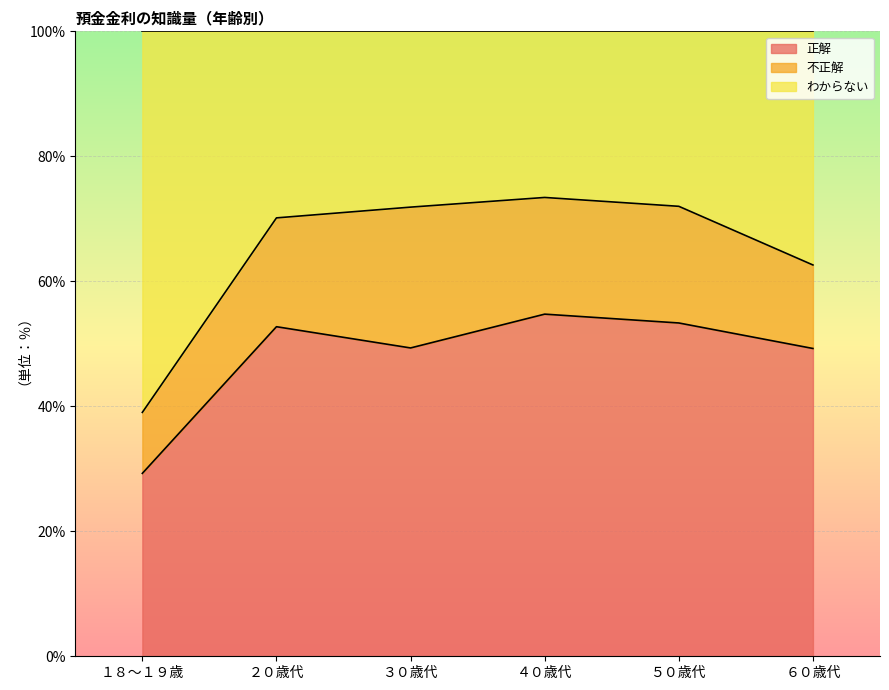

List the labels in order of 正解 value, smallest first.

１８～１９歳, ６０歳代, ３０歳代, ２０歳代, ５０歳代, ４０歳代